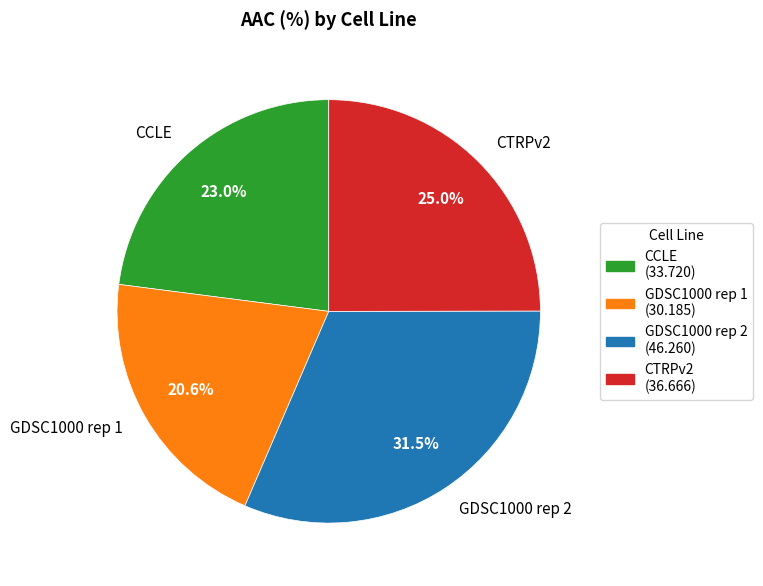

The CTRPv2 slice represents 13% of the pie. True or false?

False